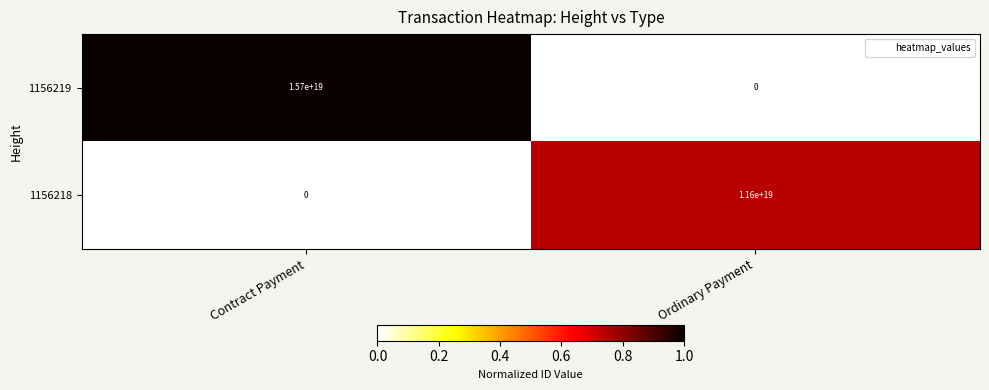

The value of 1156218 at Contract Payment is 0. True or false?

True